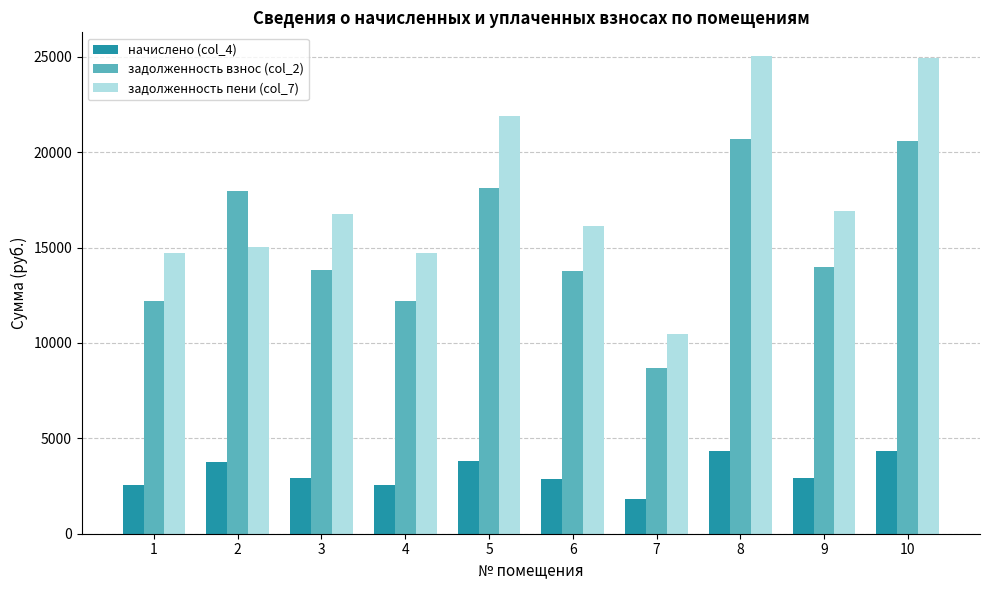

What is the highest value of the начислено (col_4) series?

4334.2